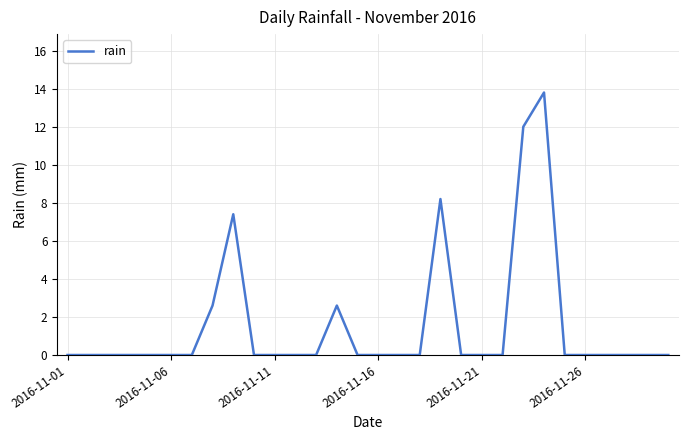

How many distinct data groups are displayed?

1